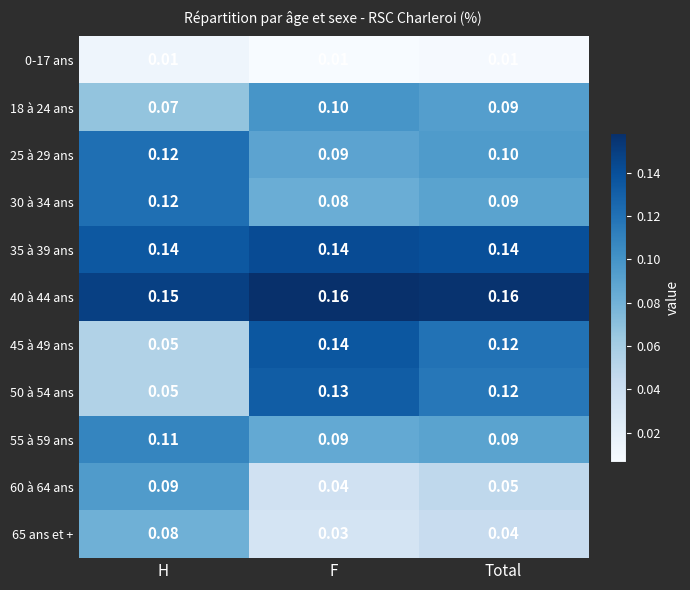

List the labels in order of 25 à 29 ans value, largest first.

H, Total, F